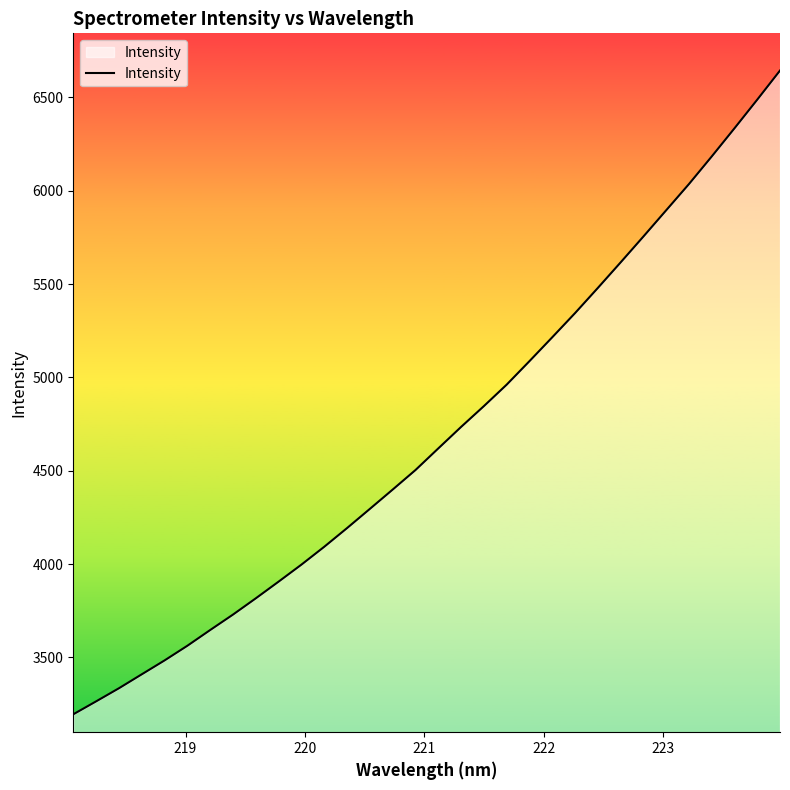

What is the maximum value shown in the chart?

6644.2